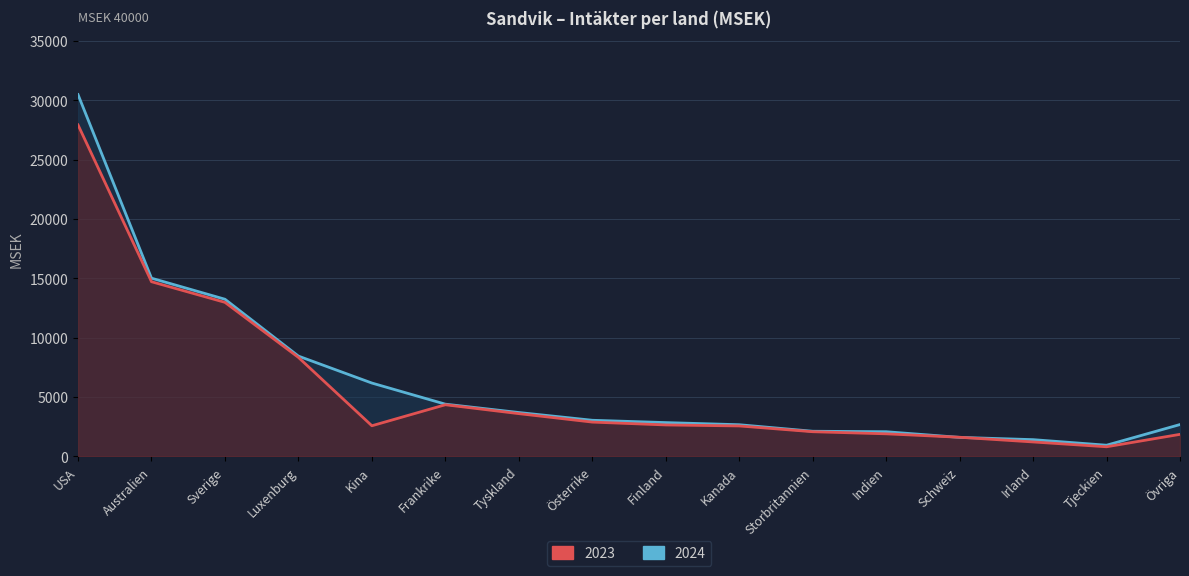

How many data points in 2023 are less than 2653?

8